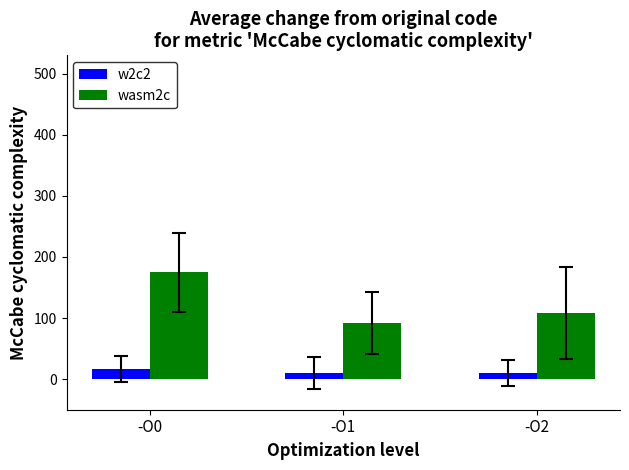

At which label does wasm2c reach its peak?

-O0